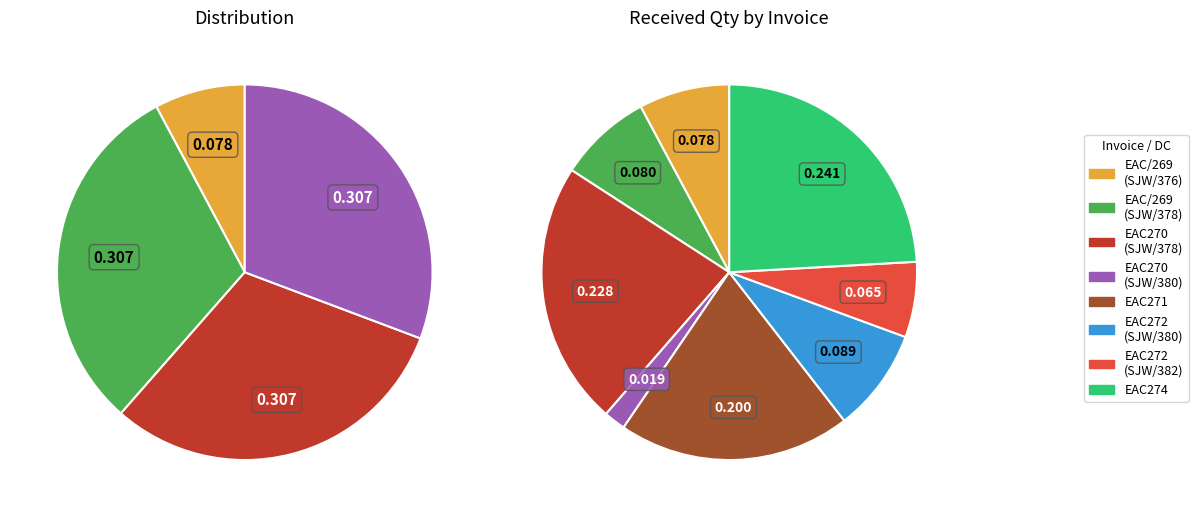

To the nearest percent, what percentage of the pie is EAC/269 (DC SJW/378)?

8%